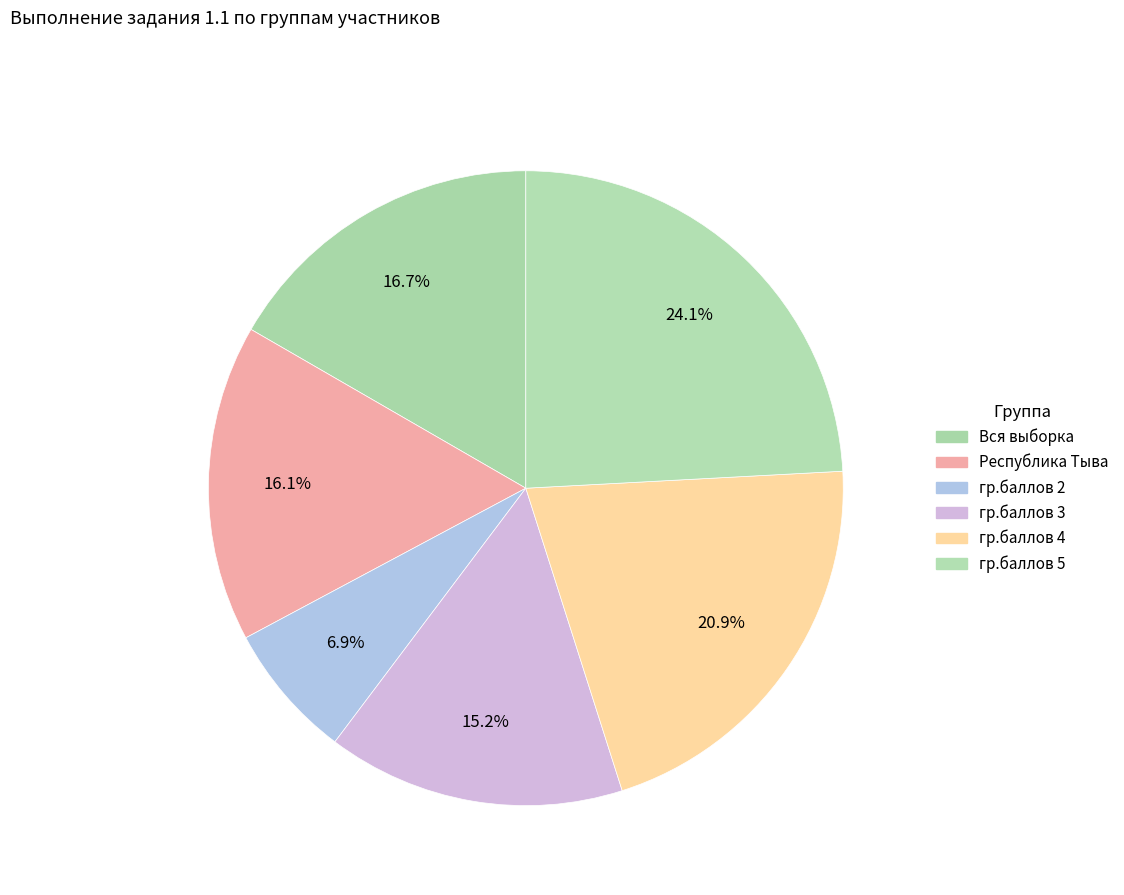

How many slices are in this pie chart?

6